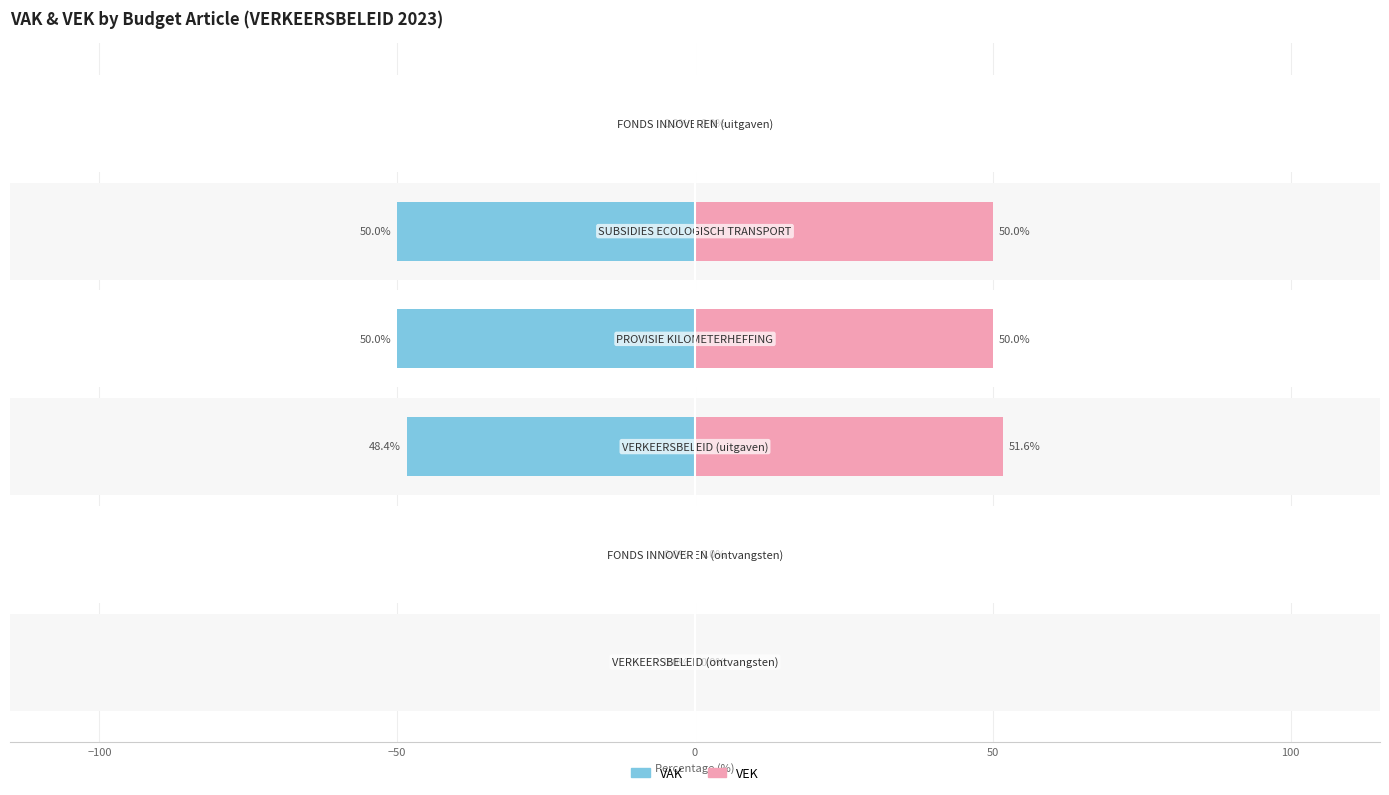

What is the difference between the maximum and minimum values in the VEK series?

51.6